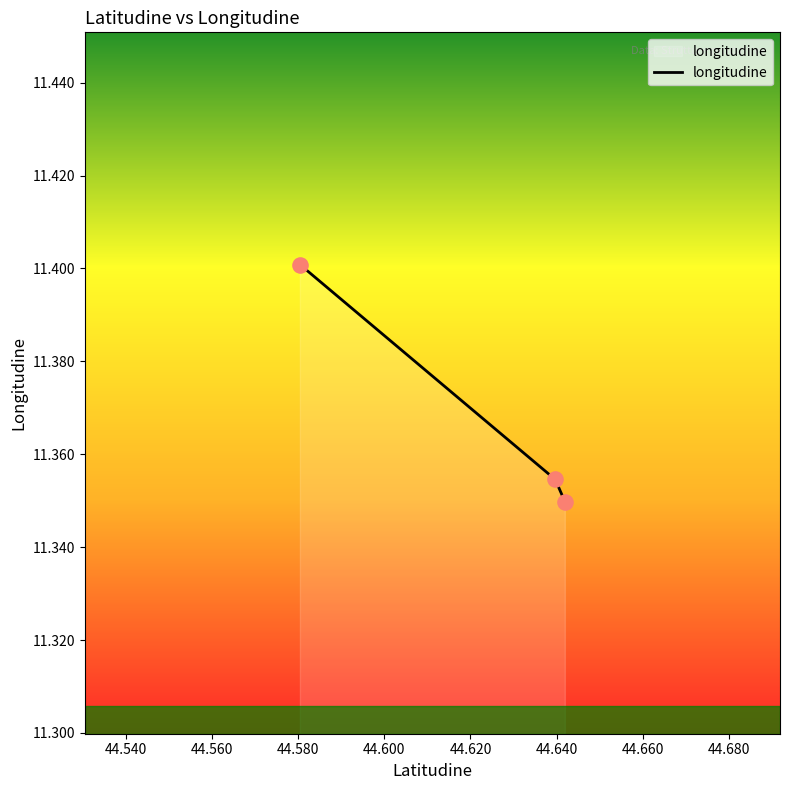

Count the values in the range 11 to 12.

3